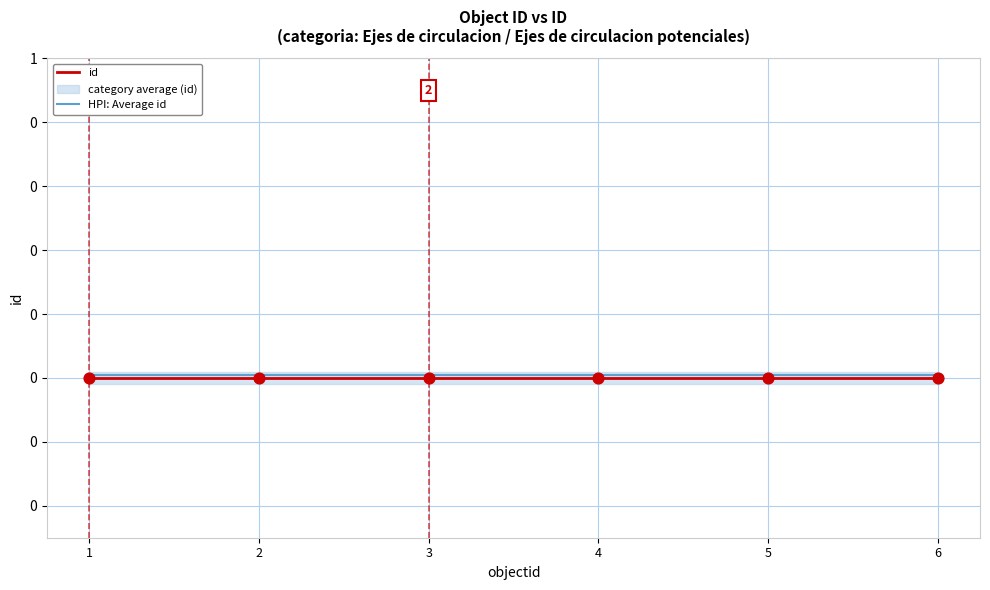

Is the value of HPI: Average id at 3 greater than the value of id at 6?

Yes